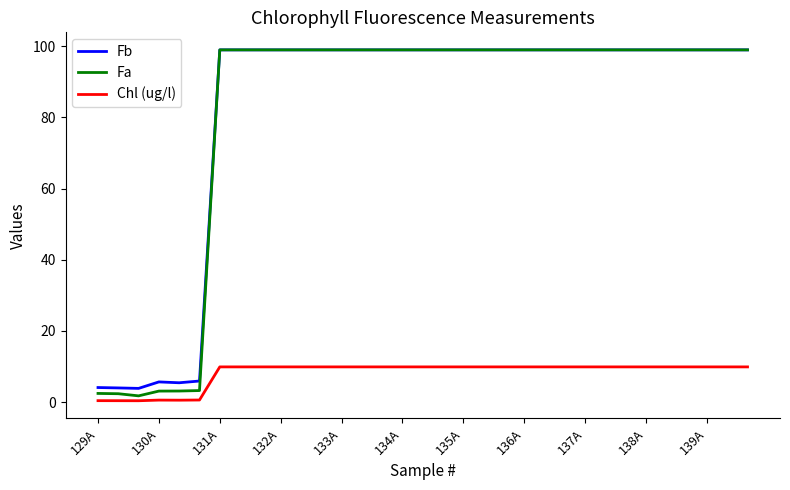

True or false: Chl (ug/l) and Fb cross at least once.

False